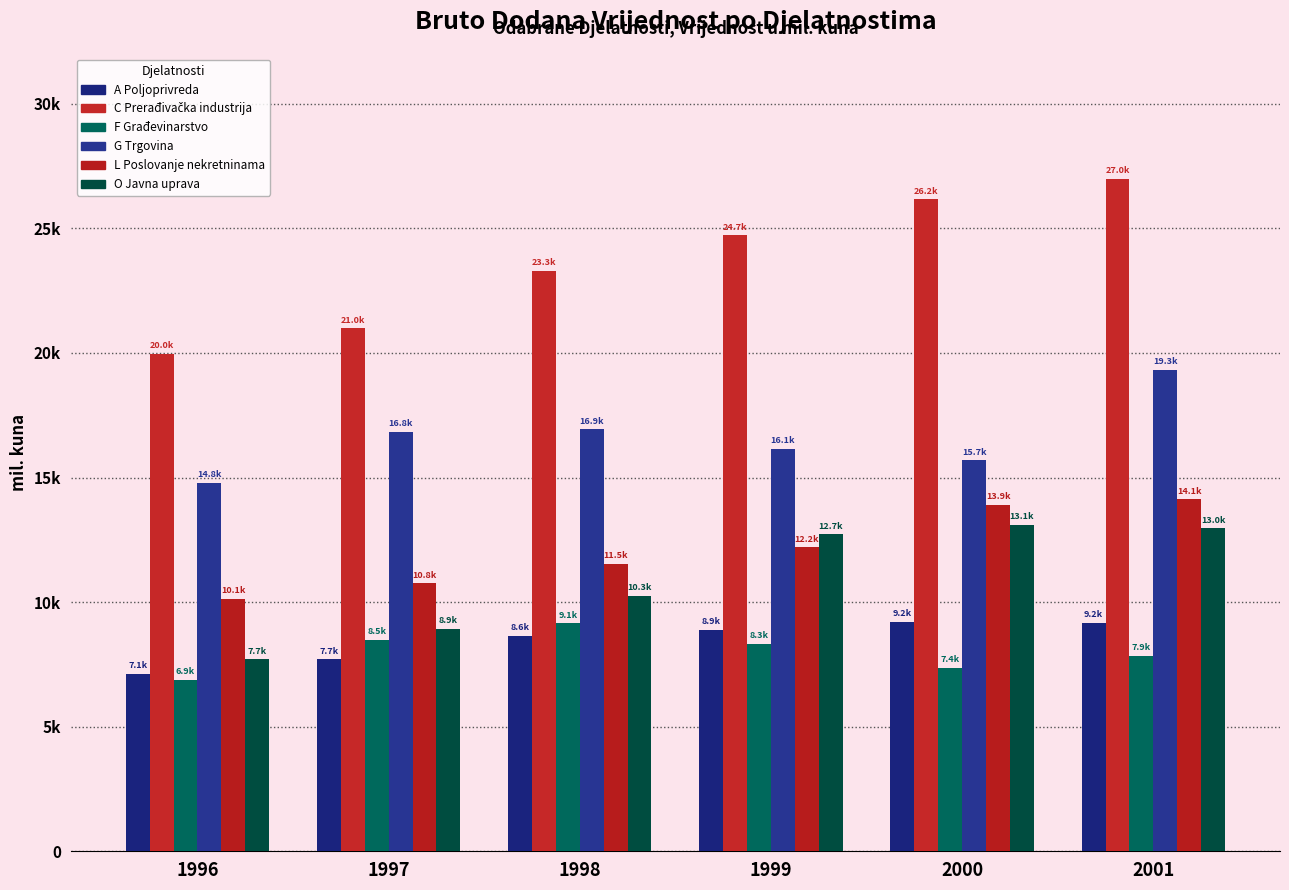

The value of G Trgovina at 1996 is 14797.5. True or false?

True